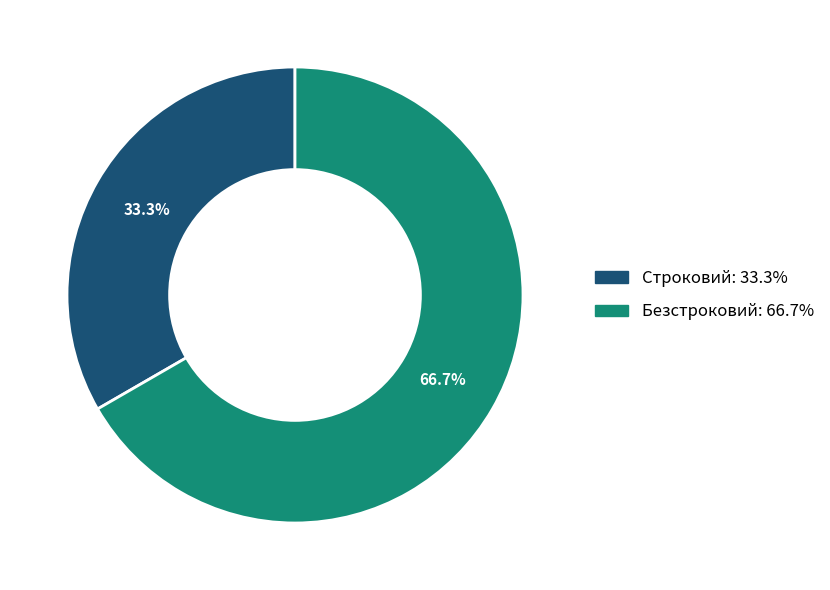

True or false: Безстроковий accounts for 61% of the total.

False